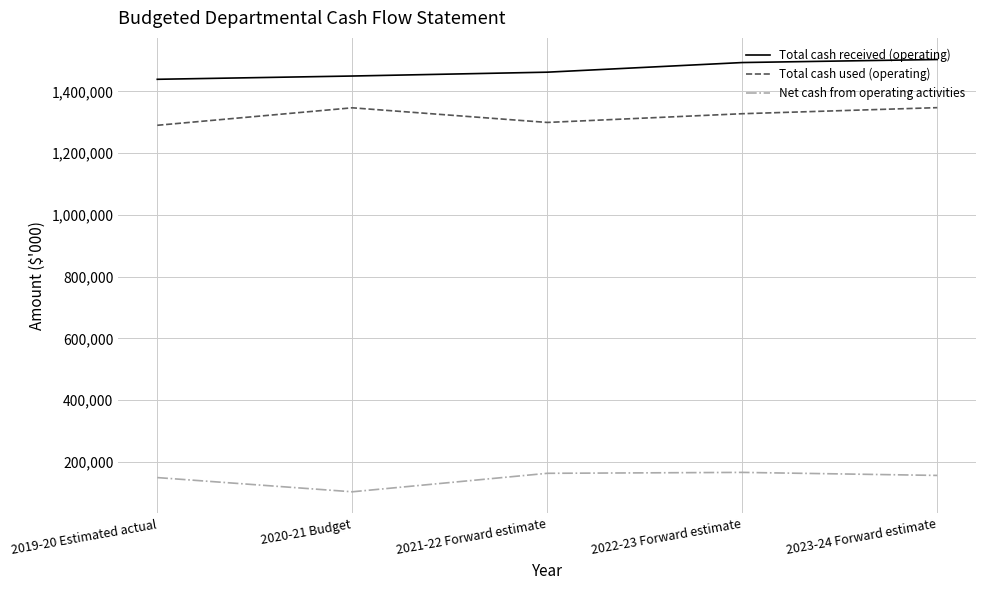

What is the difference between the maximum and minimum values in the Net cash from operating activities series?

62826